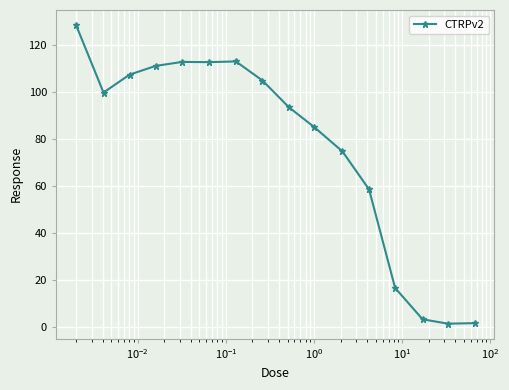

What is the greatest value displayed?

128.4